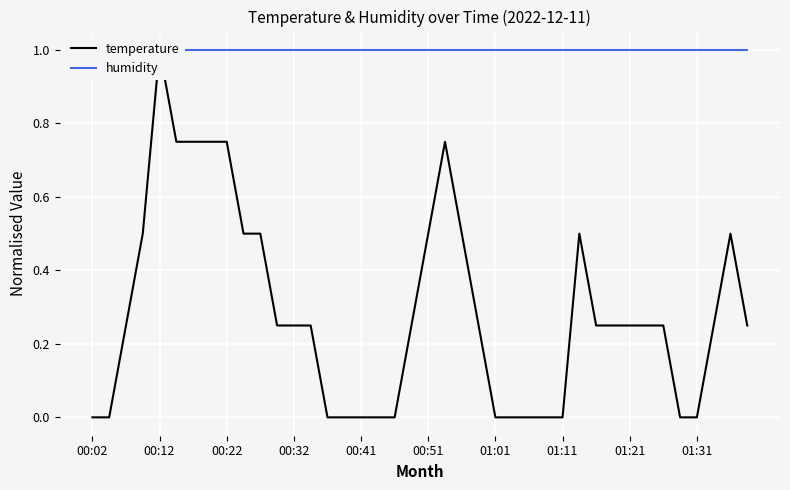

List the series in order of their overall mean, highest first.

humidity, temperature